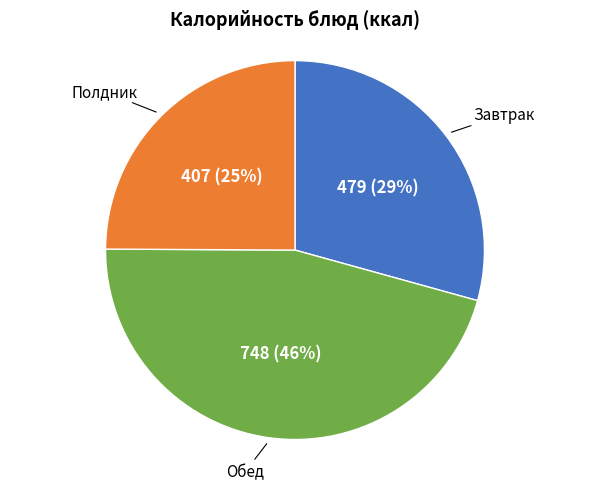

Is there any slice that represents more than half of the pie?

No